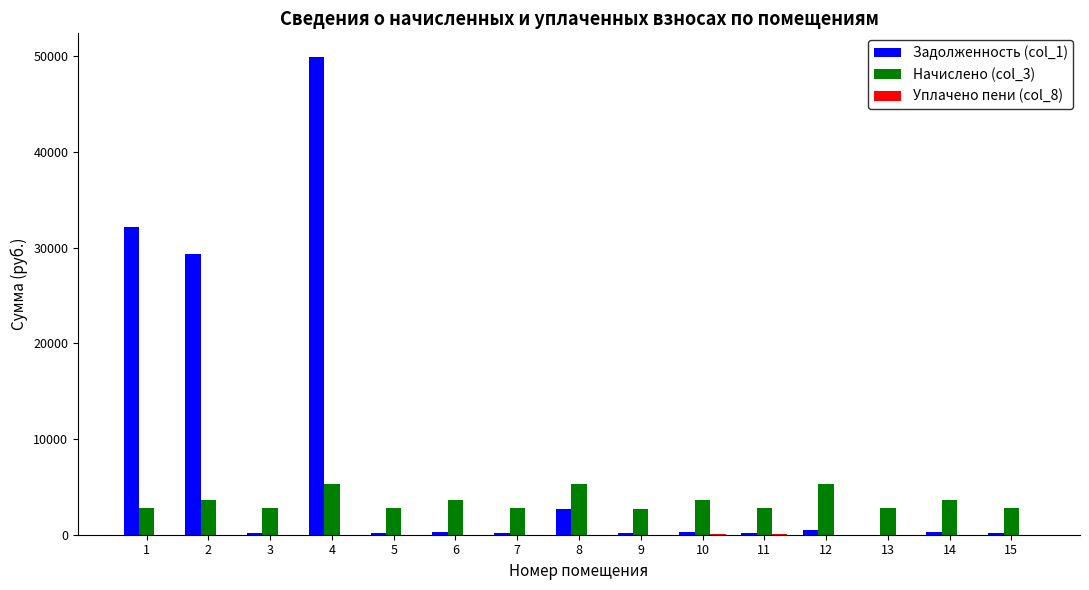

What is the highest value of the Задолженность (col_1) series?

49911.2